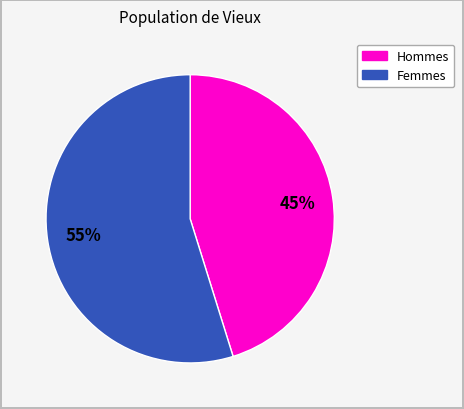

To the nearest percent, what is the difference between the largest and smallest slice percentages?

10%